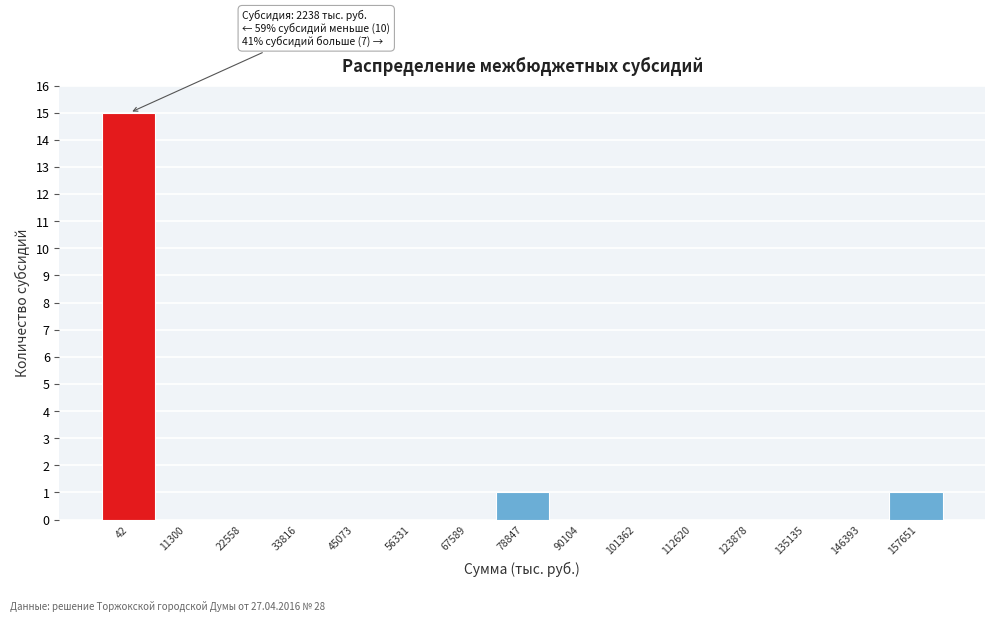

Reading right to left, list all the values displayed in this chart.

157651=1	146393=0	135135=0	123878=0	112620=0	101362=0	90104=0	78847=1	67589=0	56331=0	45073=0	33816=0	22558=0	11300=0	42=15